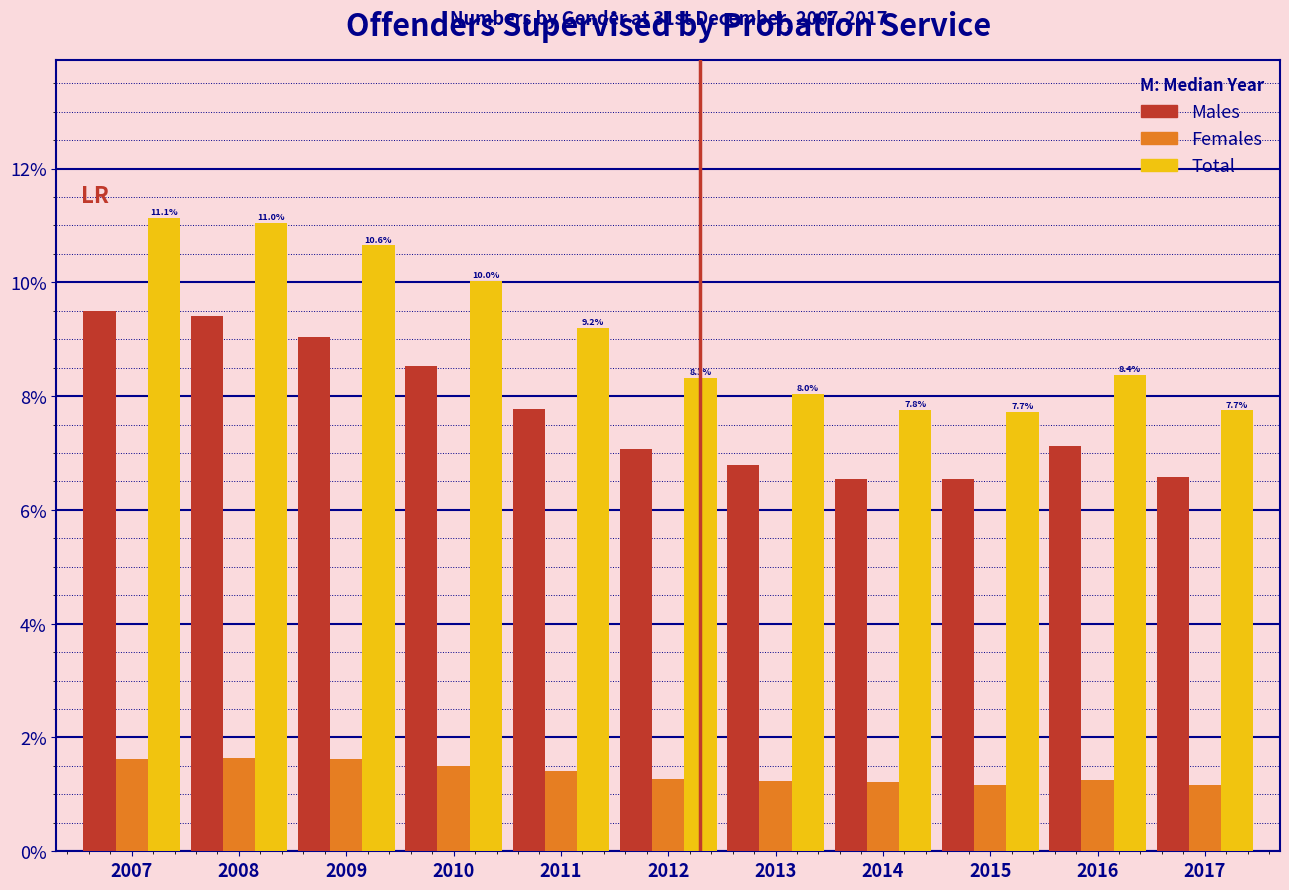

What is the difference between the highest and lowest values at 2017?

6.6